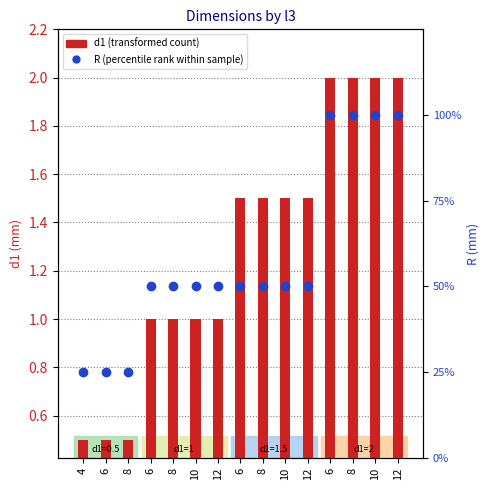

How many groups of bars are there?

15